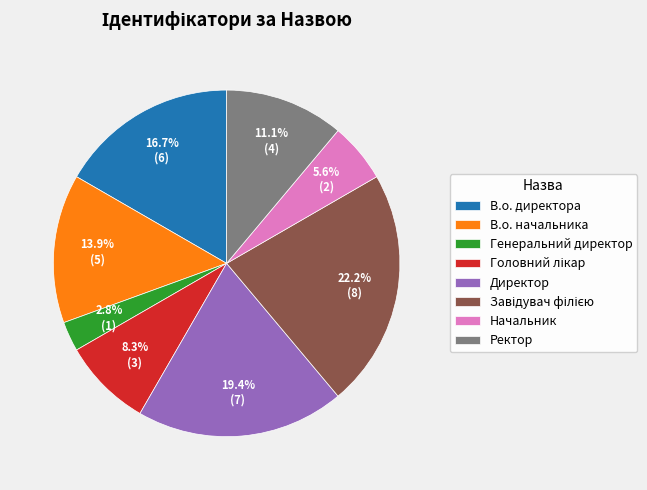

Count the number of slices in the pie.

8